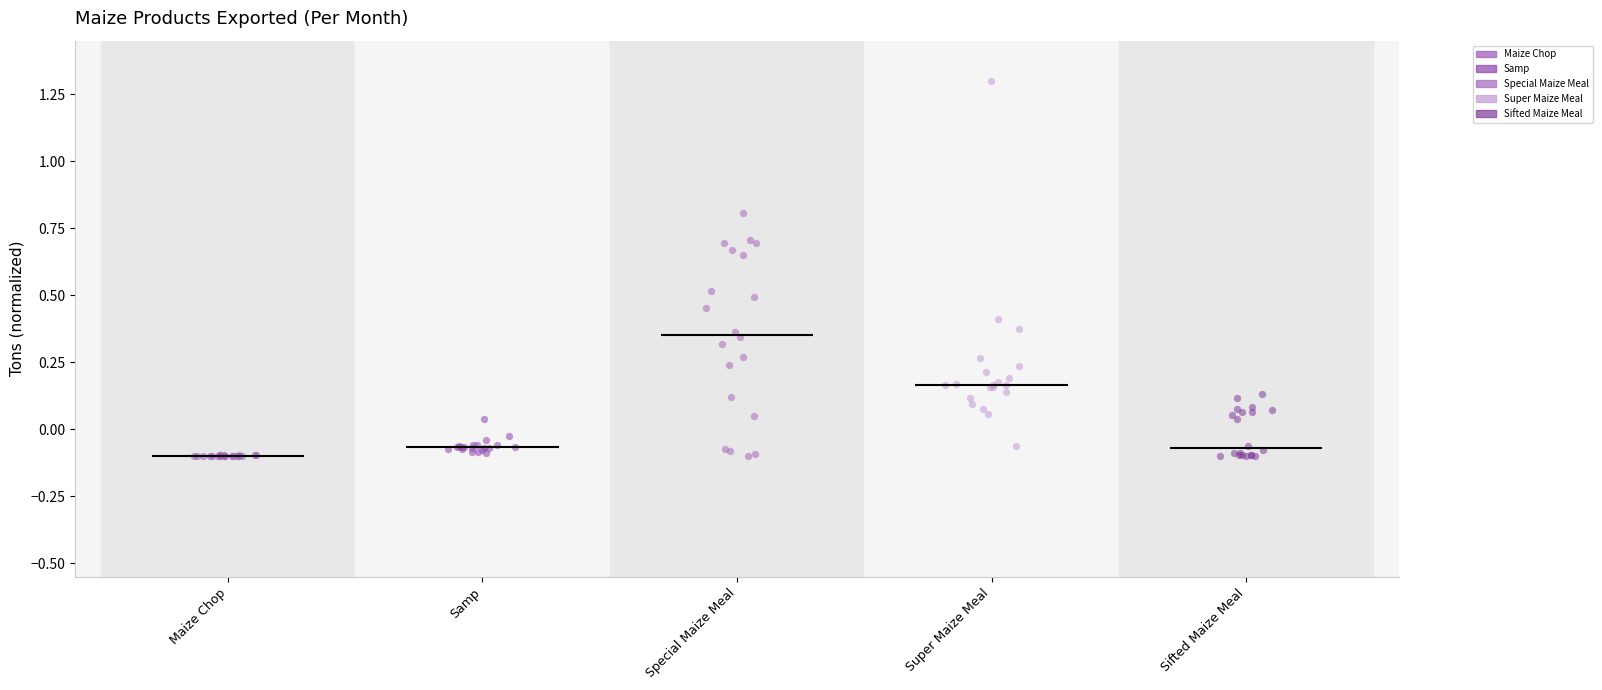

What are all the series names shown in the legend?

Maize Chop, Samp, Special Maize Meal, Super Maize Meal, Sifted Maize Meal